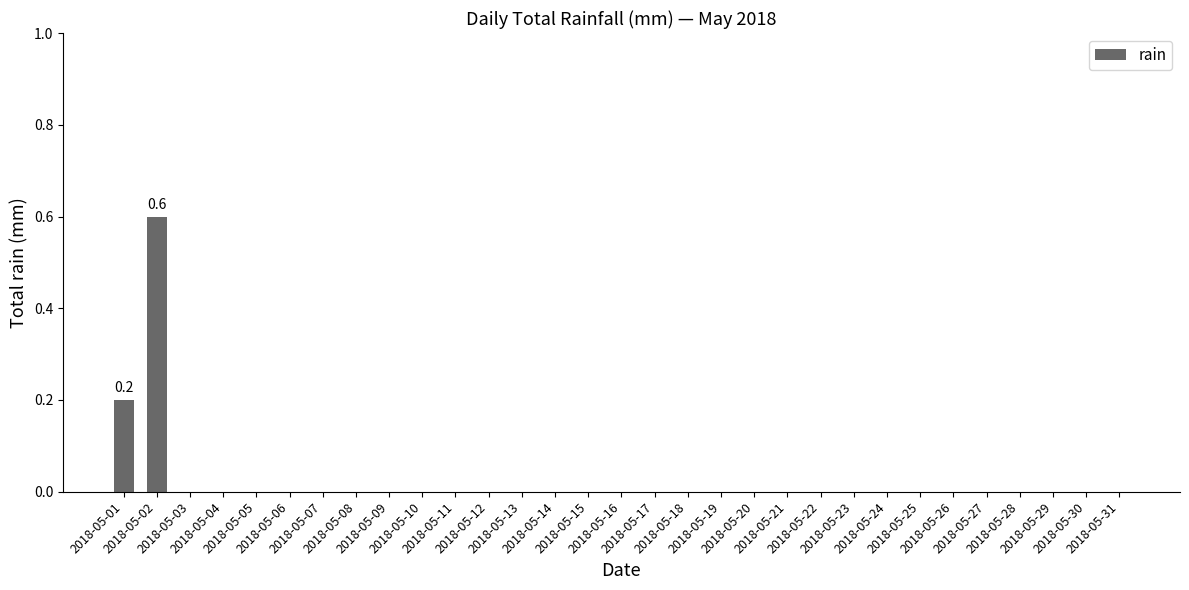

What is the greatest value displayed?

0.6